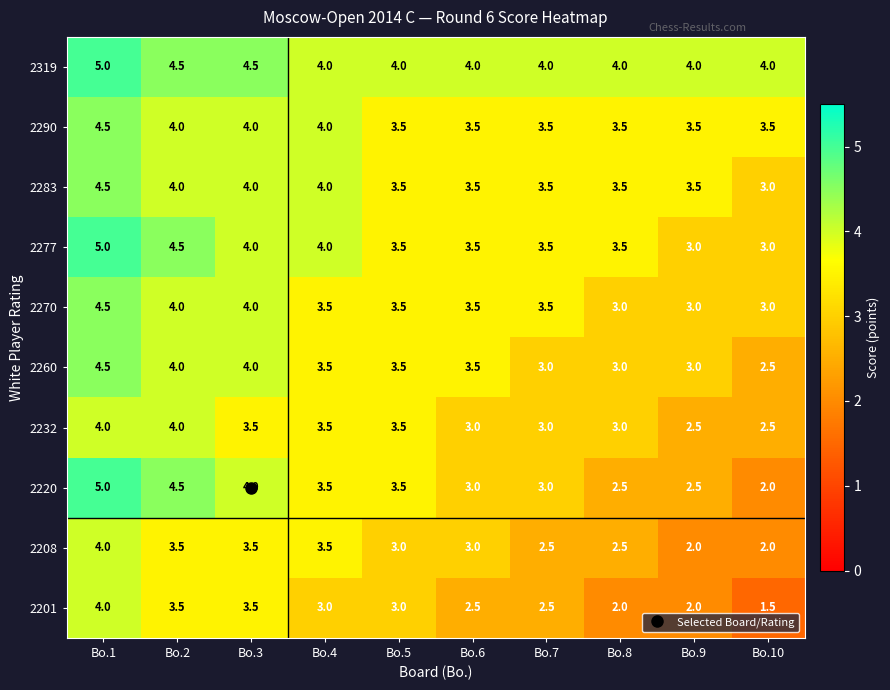

The 2270 series shows 5.4 at Bo.5. True or false?

False